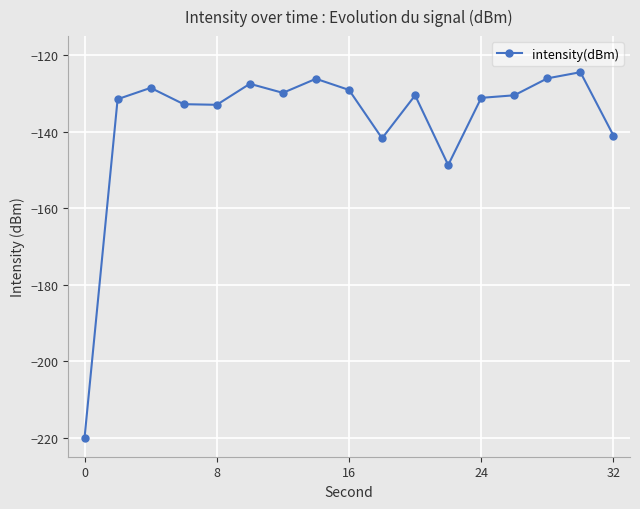

What is the maximum value shown in the chart?

-124.4